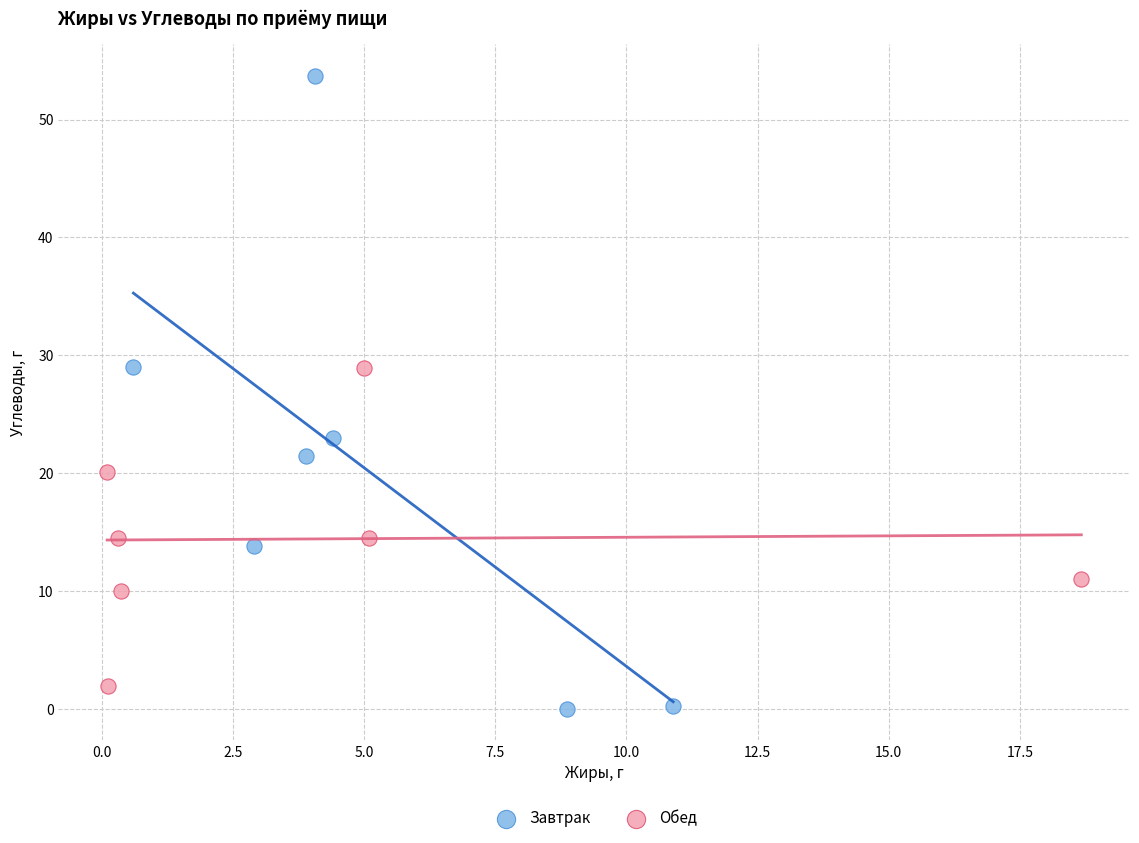

Which series has the largest Y range (max minus min)?

Завтрак